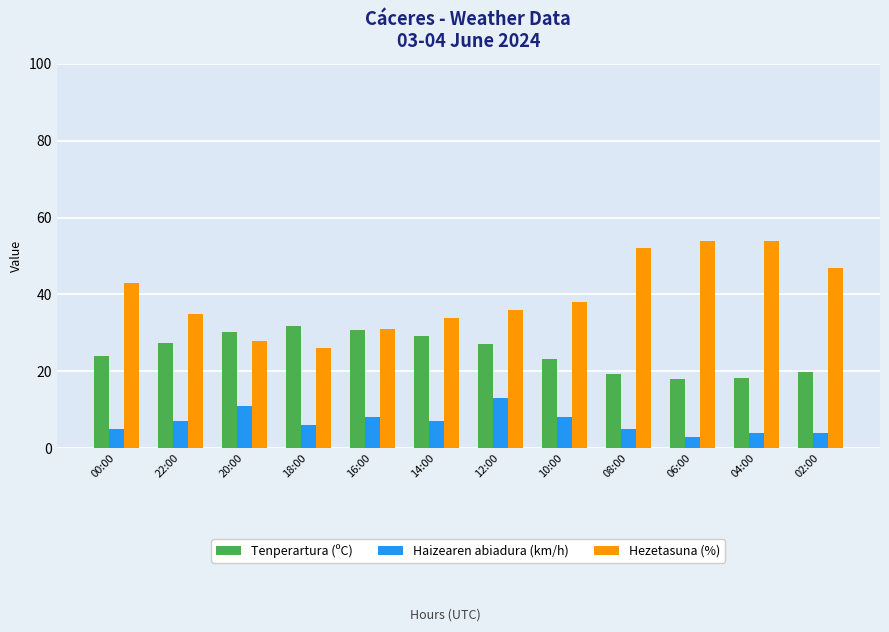

How many categories are shown in the chart?

12